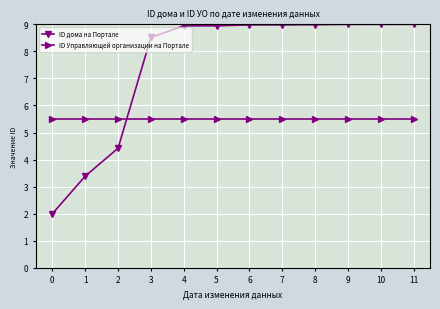

At how many categories does at least one series exceed 7?

9